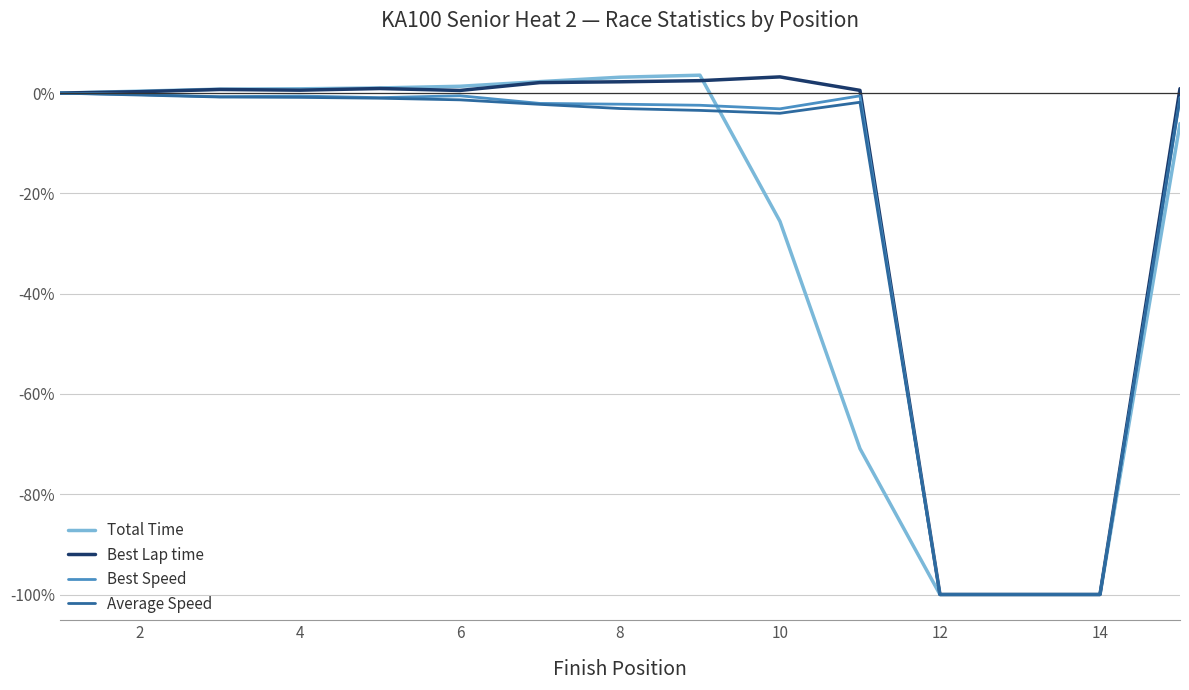

What is the maximum value shown in the chart?

3.6